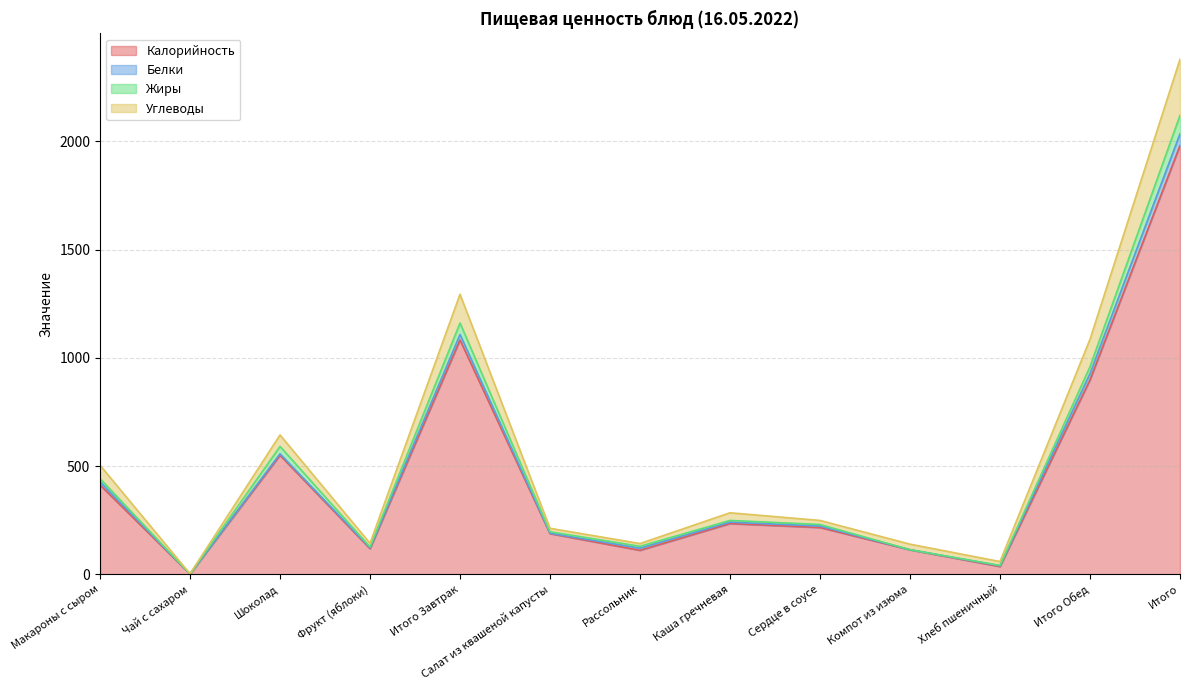

At which category does Углеводы reach its first local valley?

Чай с сахаром